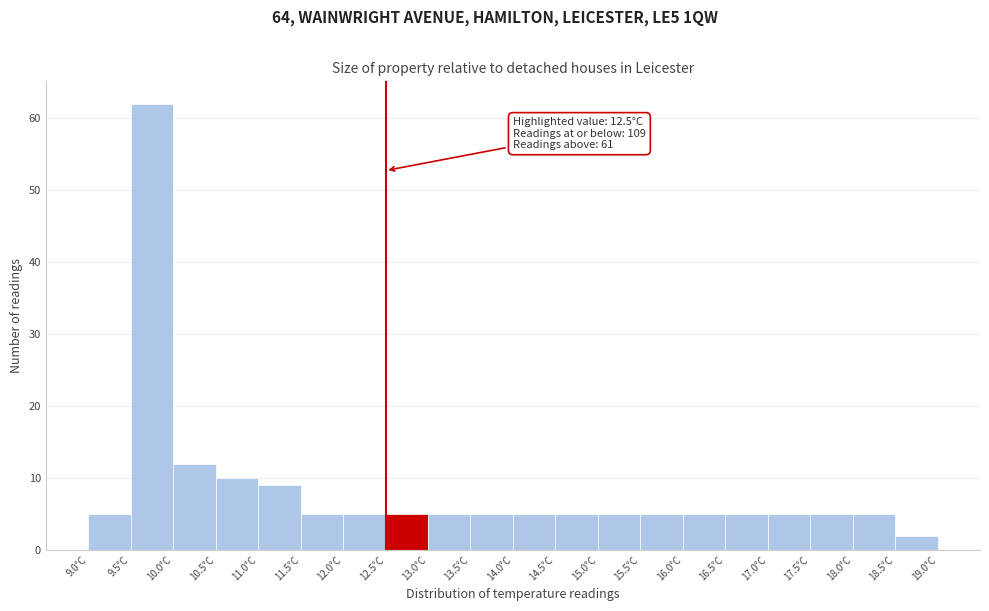

Over which range of the x-axis is the bar tallest?

9.5 to 10.0